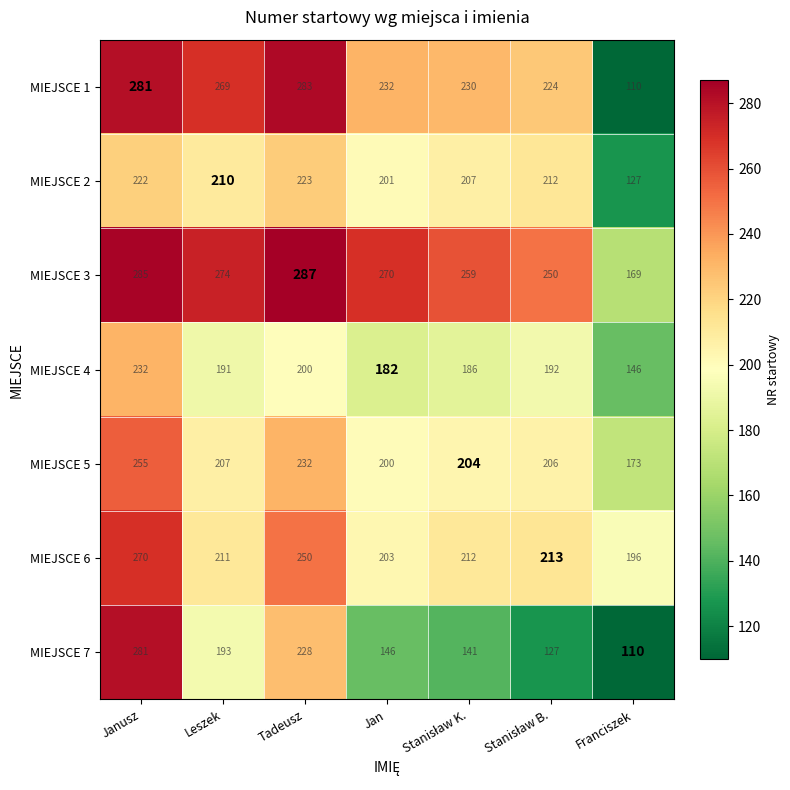

At how many categories does at least one series exceed 214?

6